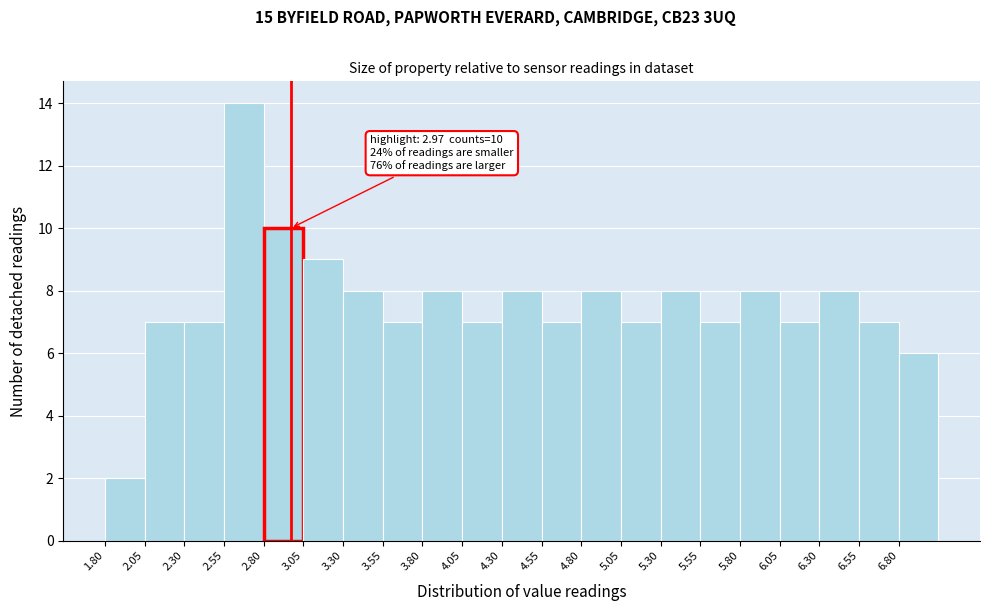

Over which range of the x-axis is the bar tallest?

2.55 to 2.80